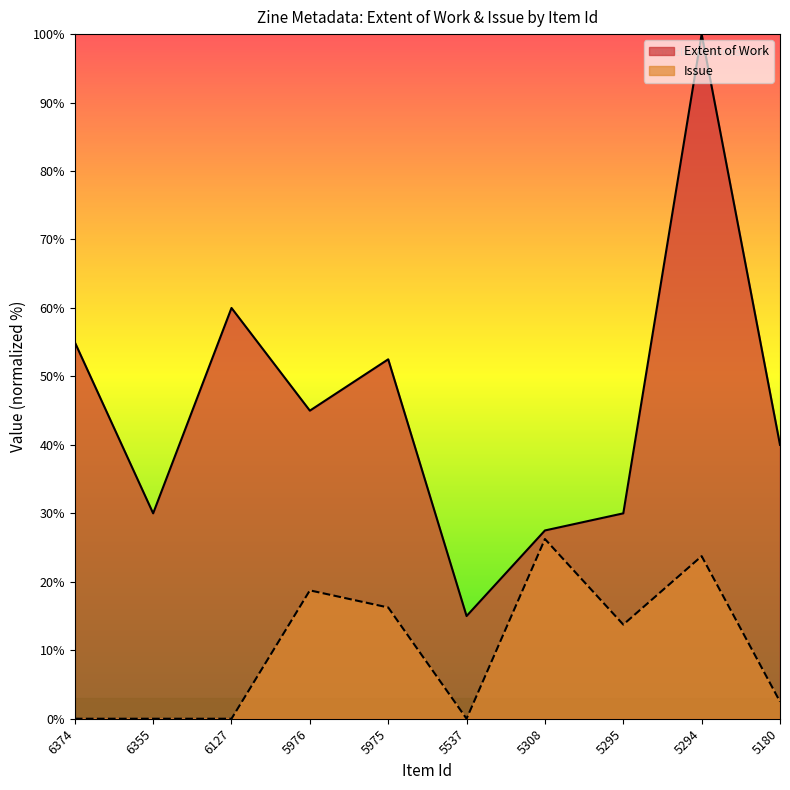

Reading left to right, list all the values displayed in this chart.

Extent of Work: 55.0	30.0	60.0	45.0	52.5	15.0	27.5	30.0	100.0	40.0
Issue: 0.0	0.0	0.0	18.8	16.2	0.0	26.2	13.8	23.8	2.5